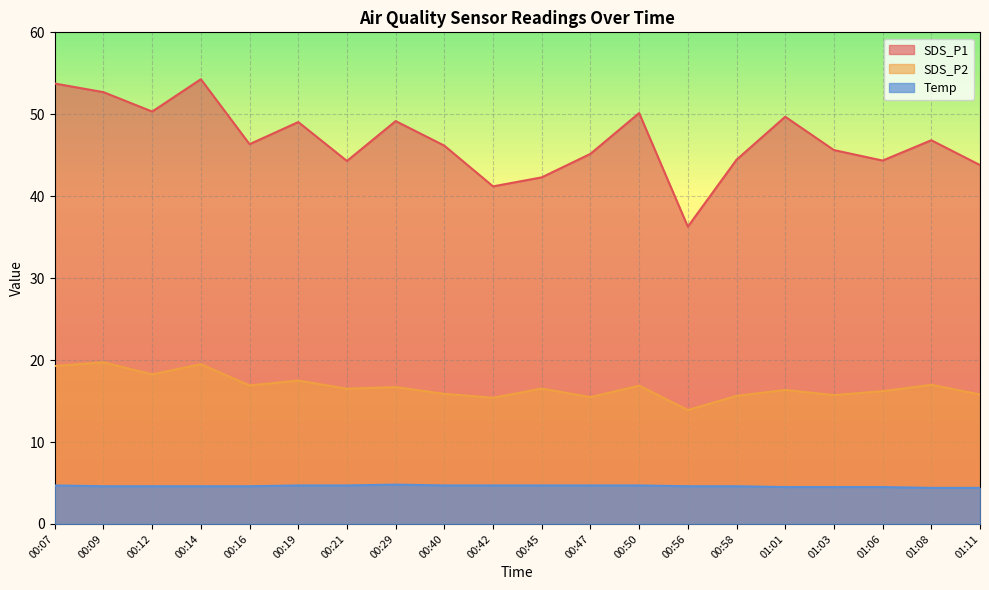

What is the label of the 17th point from the left?

01:03